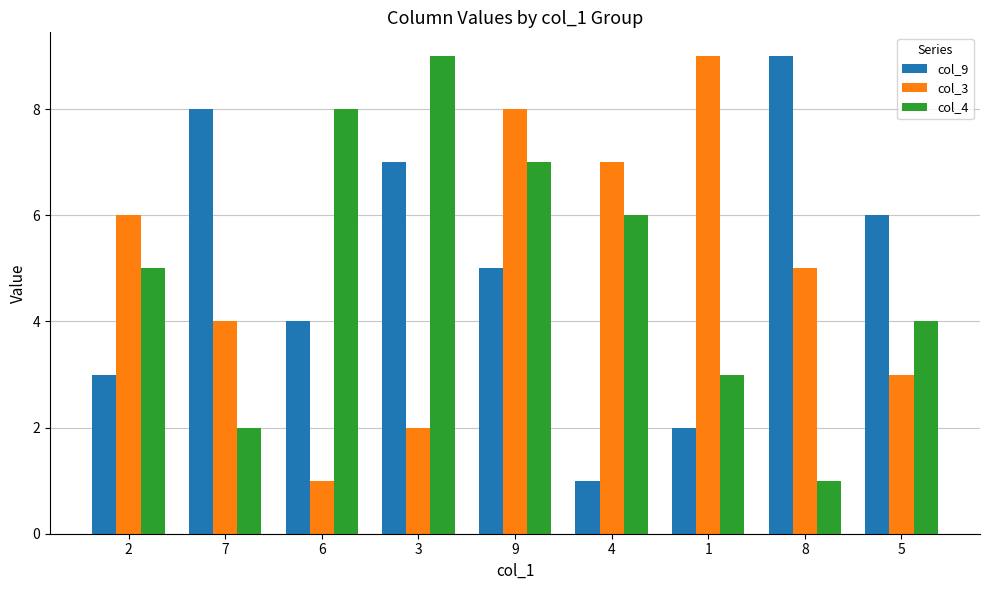

Is the value of col_3 at 4 greater than the value of col_4 at 8?

Yes